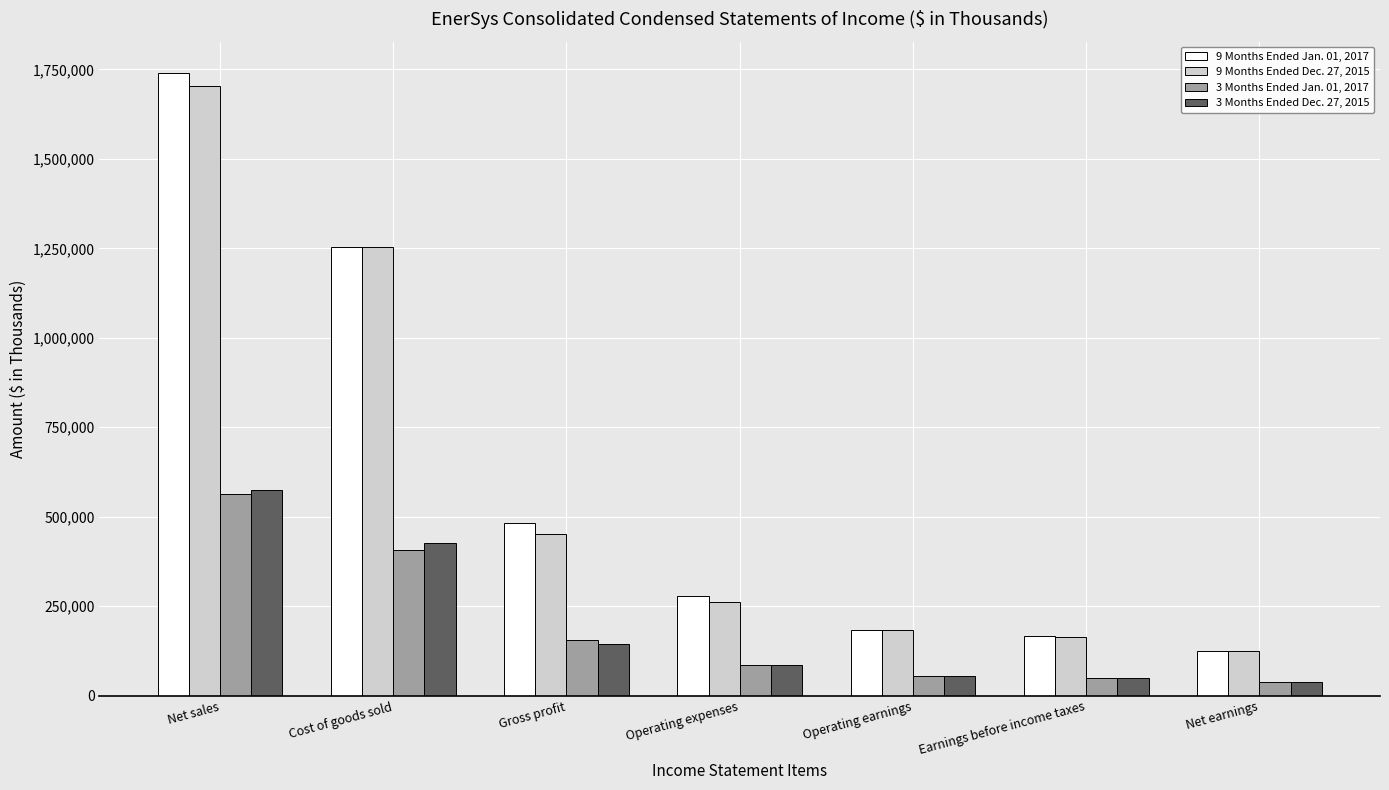

How many values in the 3 Months Ended Dec. 27, 2015 series are below 87217?

3